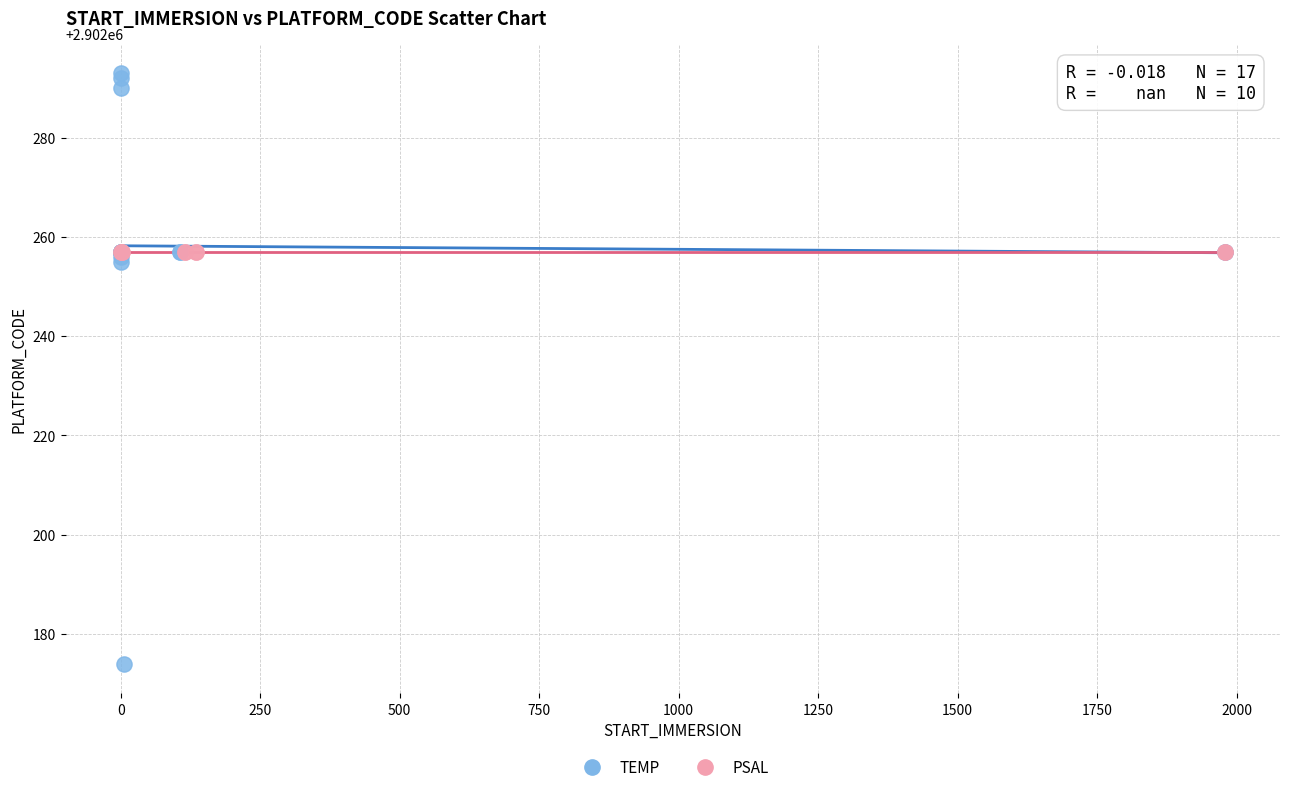

Which series contains the highest Y value?

TEMP